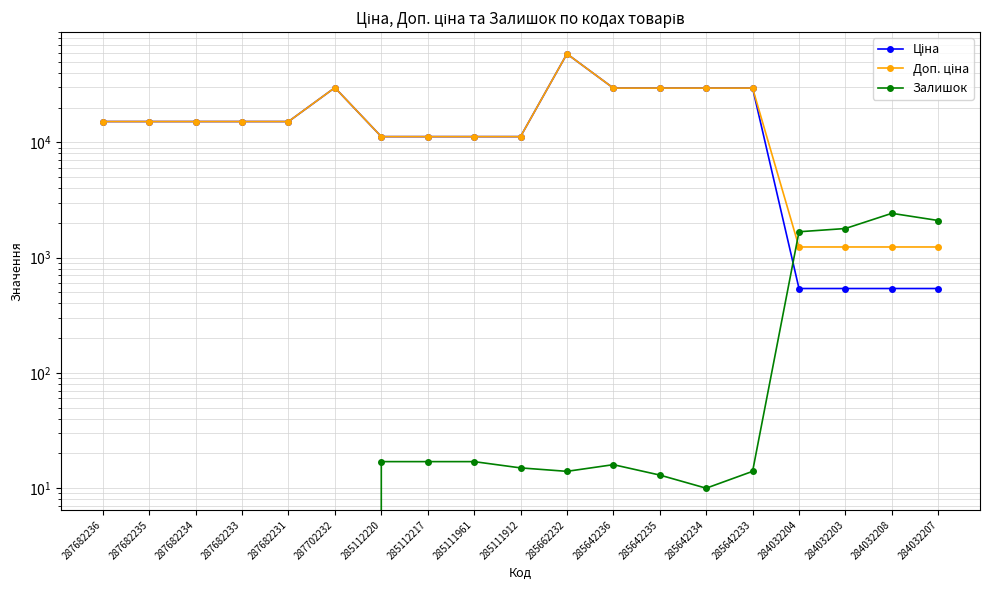

How many interior local peaks does the Доп. ціна series have?

2